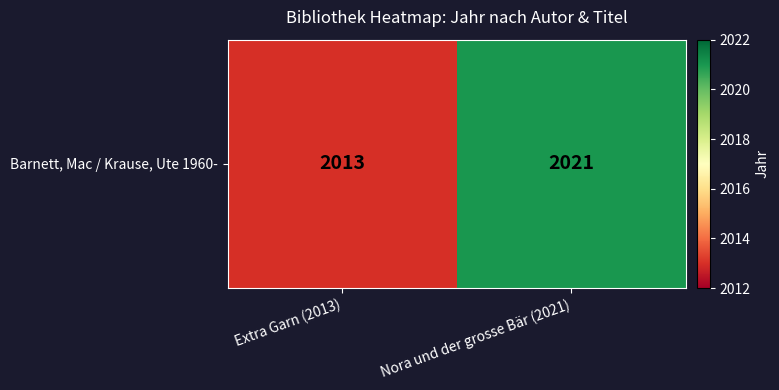

What is the difference between the maximum and minimum values?

8